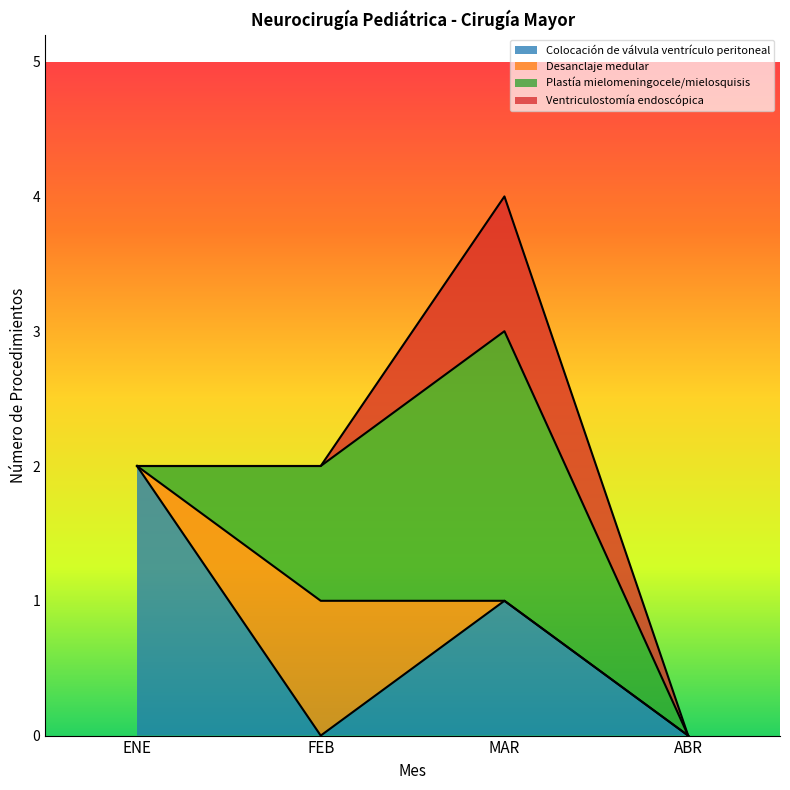

What is the label of the 4th point from the left?

ABR